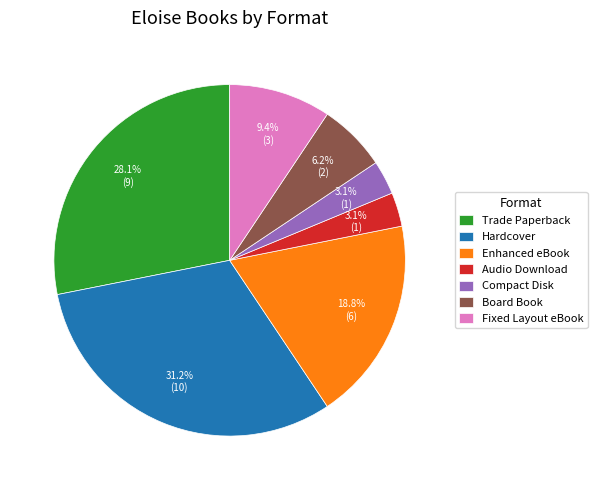

Which has a higher value, Enhanced eBook or Audio Download?

Enhanced eBook